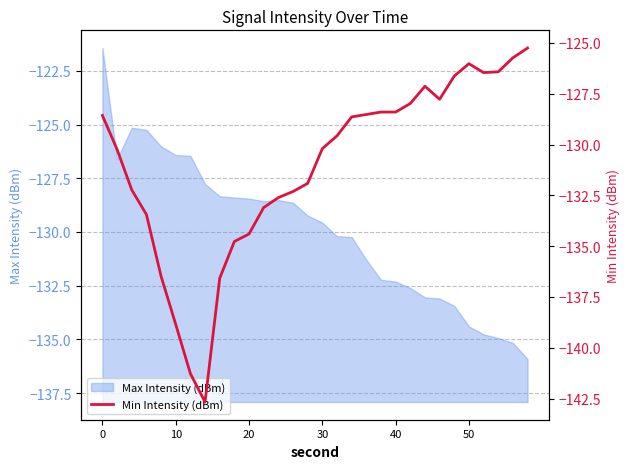

What is the minimum value for Max Intensity (dBm)?

-135.9